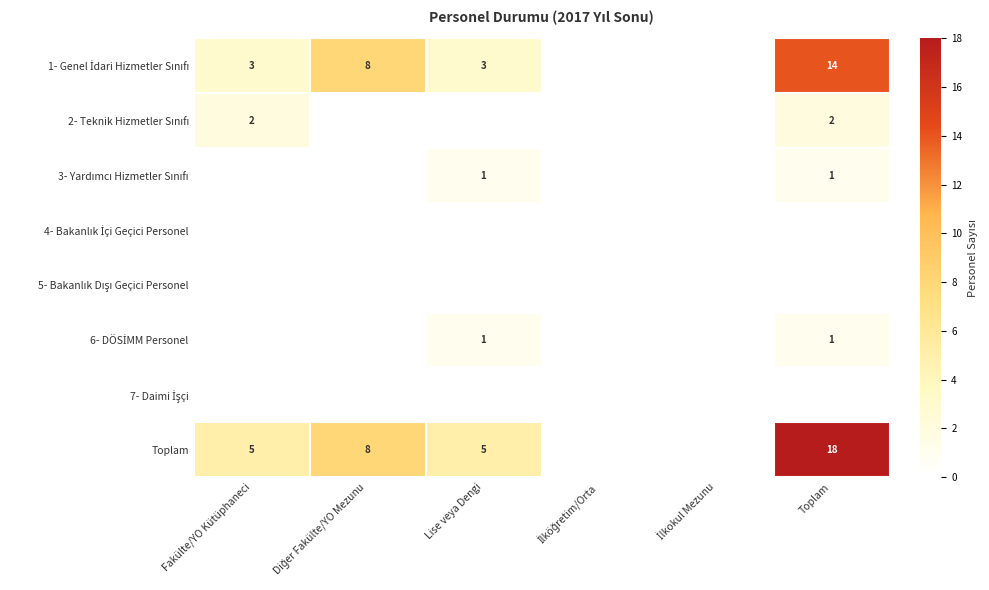

The 3- Yardımcı Hizmetler Sınıfı series shows 1 at İlköğretim/Orta. True or false?

False